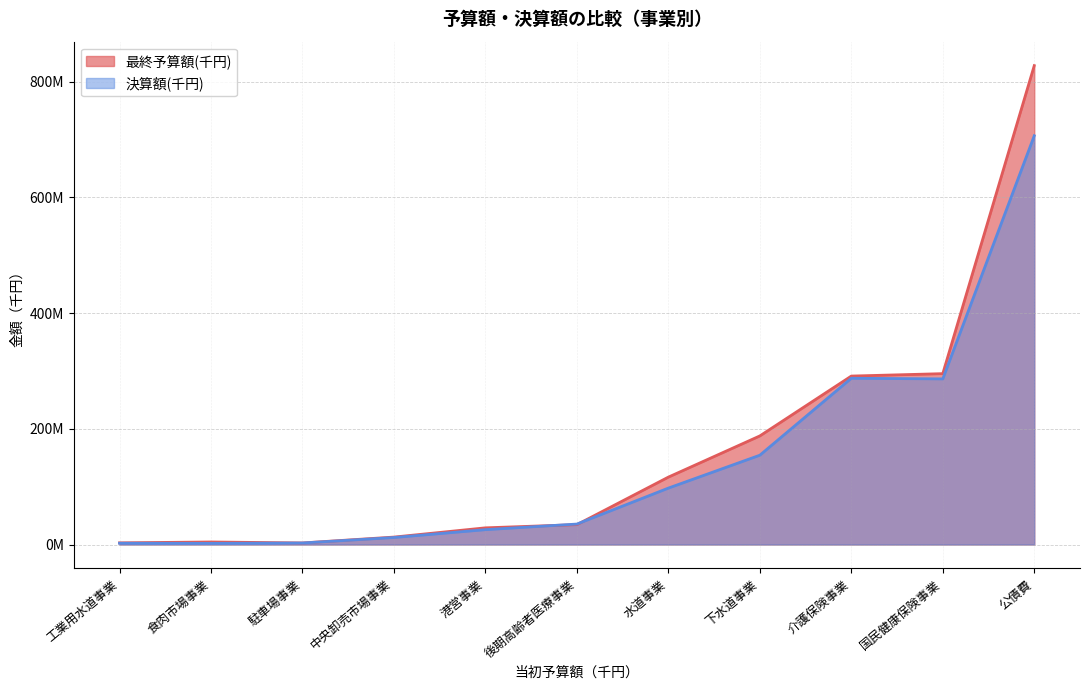

What is the total value across all series at 公債費?

1534389441